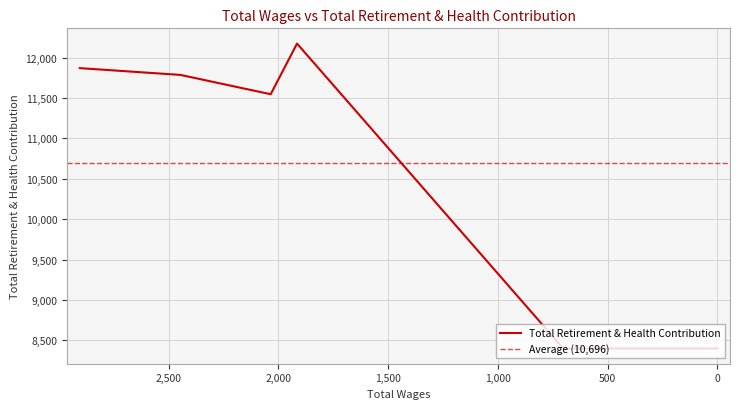

How many lines are shown in the chart?

1